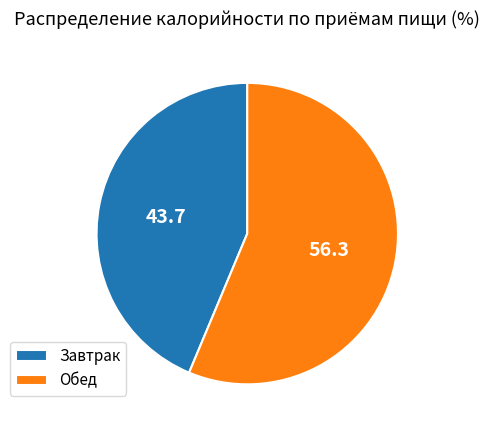

What is the smallest slice in the pie chart?

Завтрак